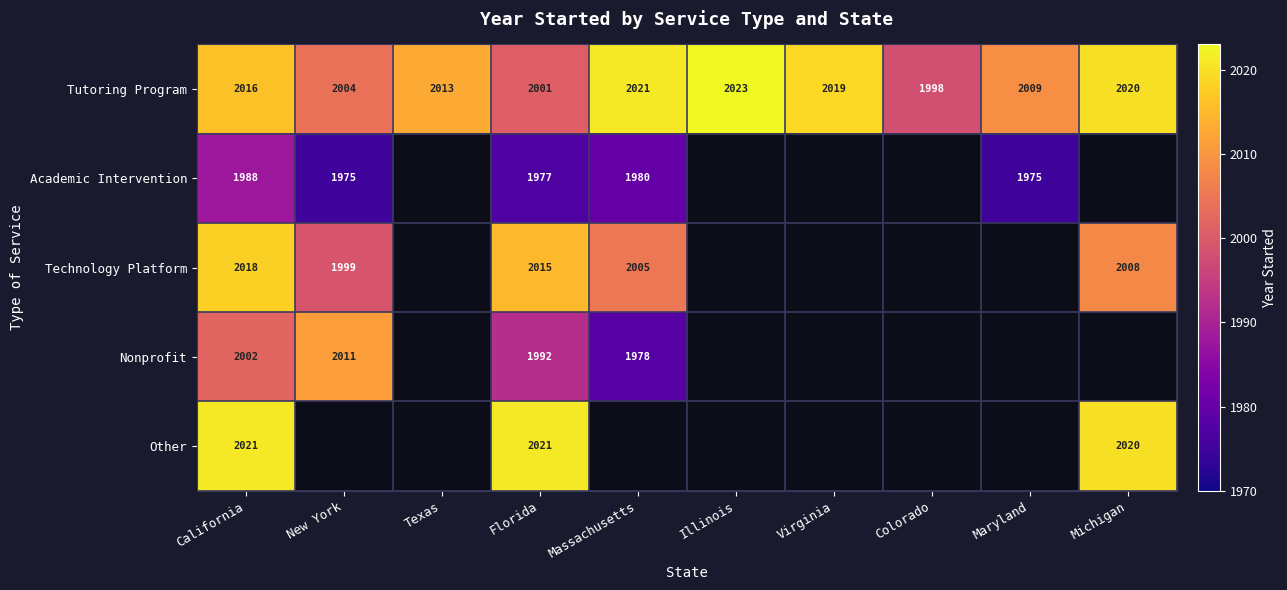

What is the difference between the maximum and minimum values in the Tutoring Program series?

25